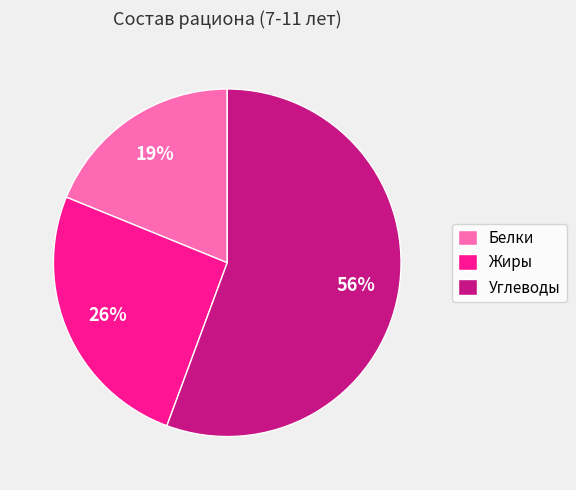

Do Жиры and Белки together represent more than half of the pie?

No